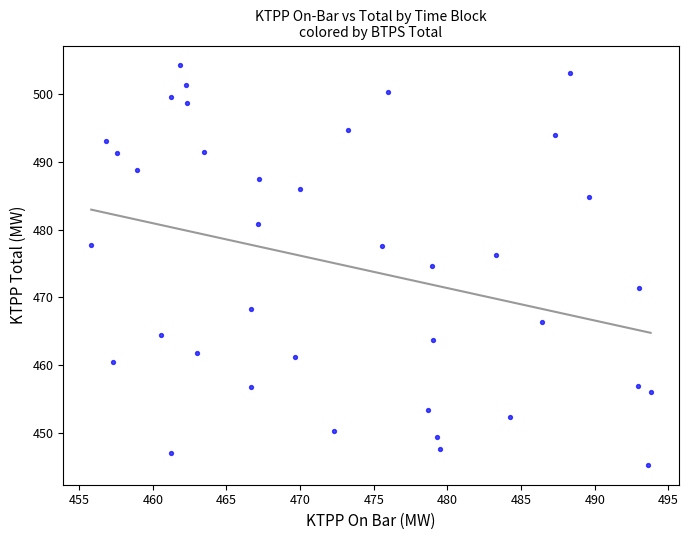

What is the range of X values (max minus min)?

38.0